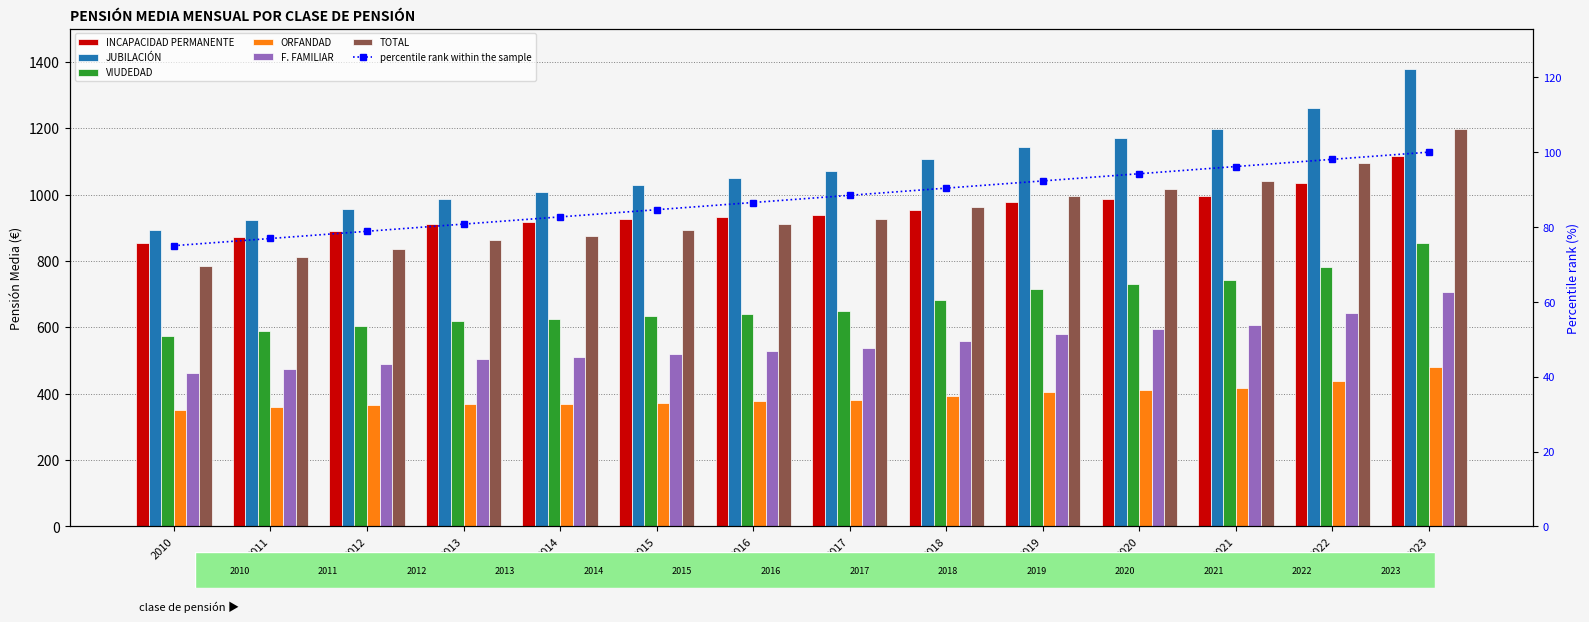

Which category has the highest value in the JUBILACIÓN series?

2023